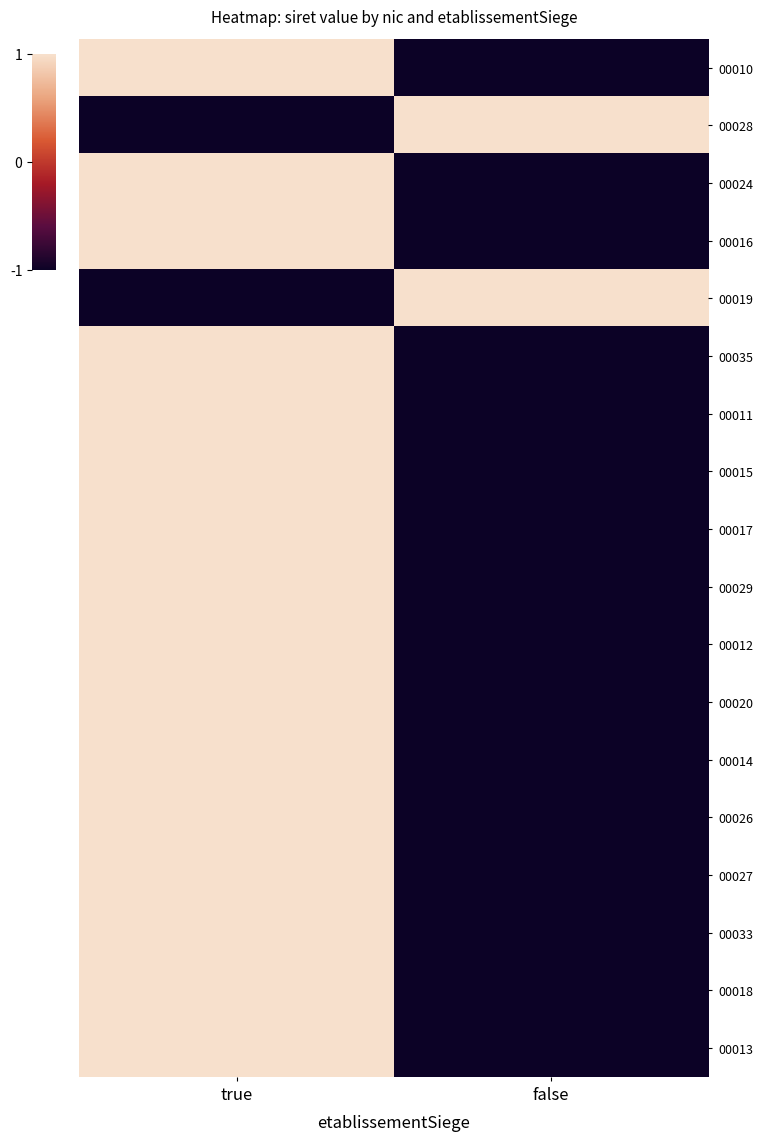

How many data points does each series have?

2